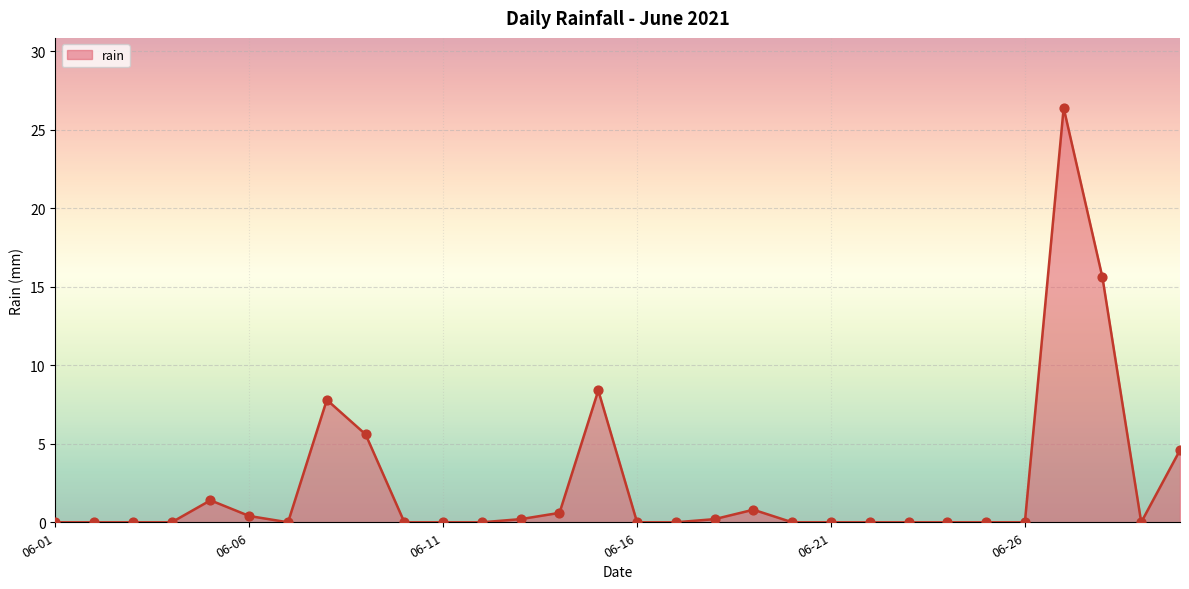

What is the difference between the maximum and minimum values?

26.4